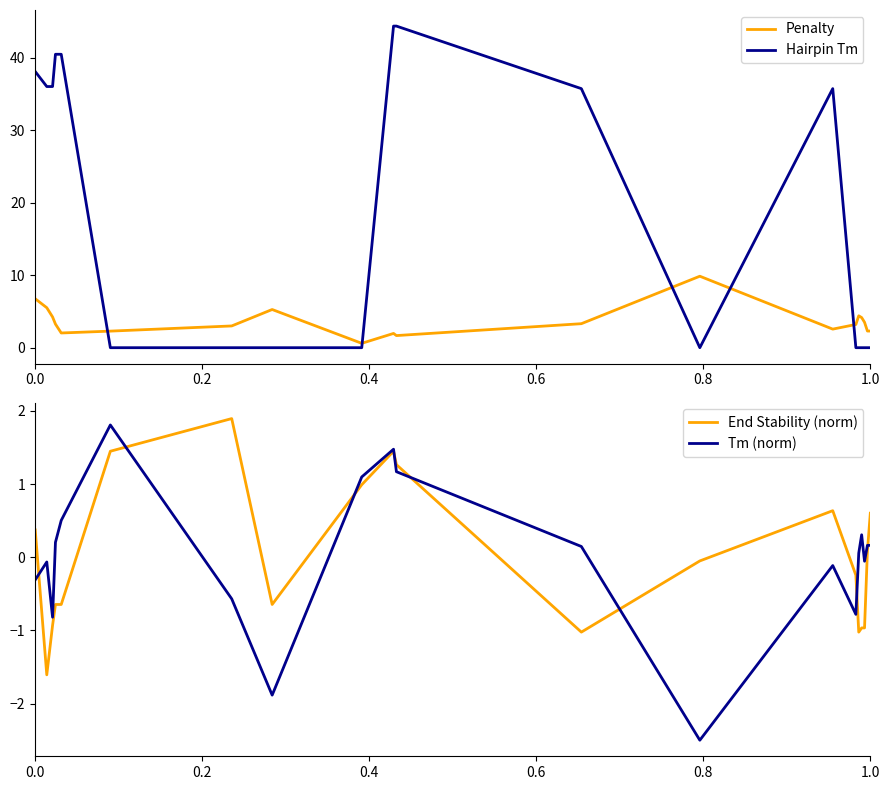

What is the maximum value for Hairpin Tm?

44.4